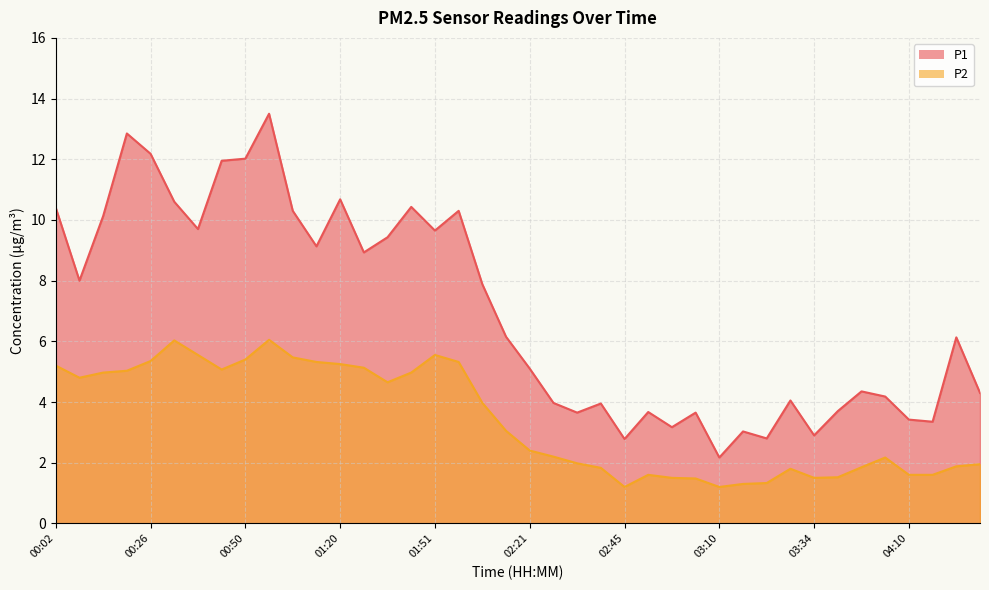

What position from the right is 03:34?

8